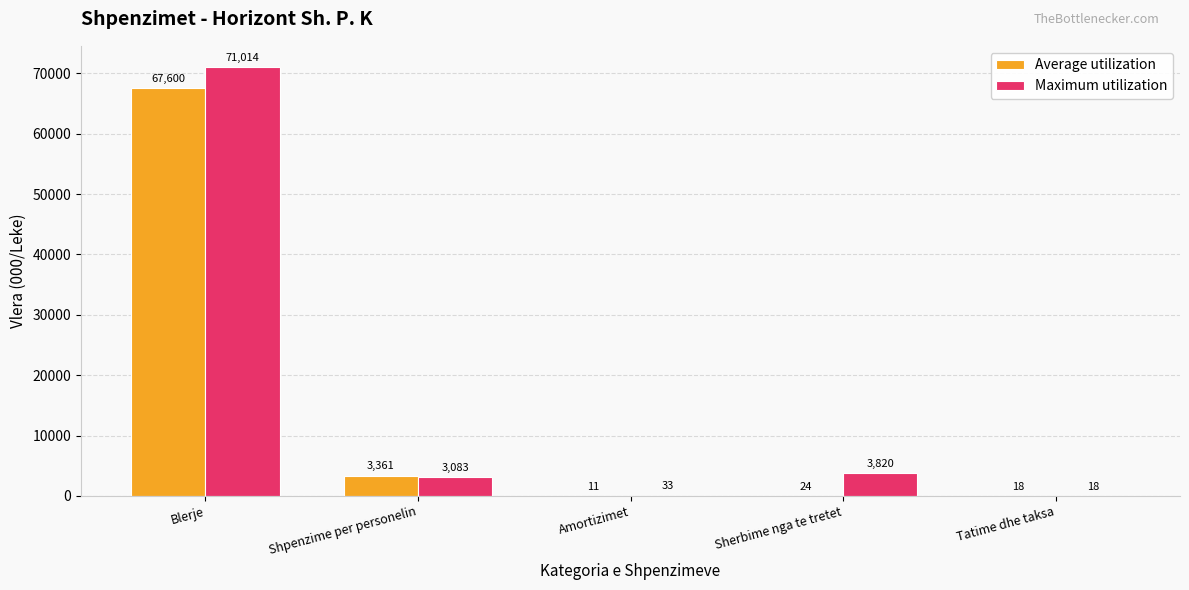

What is the difference between the Maximum utilization values at Tatime dhe taksa and Blerje?

70996